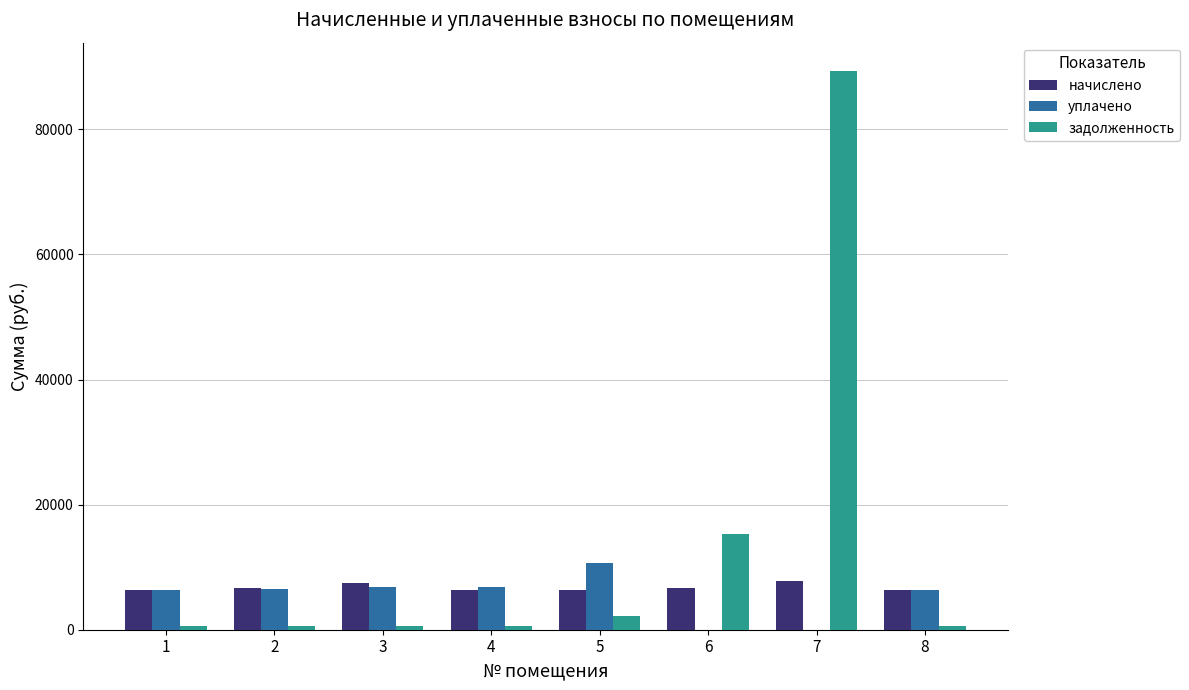

What is the maximum value shown in the chart?

89393.2